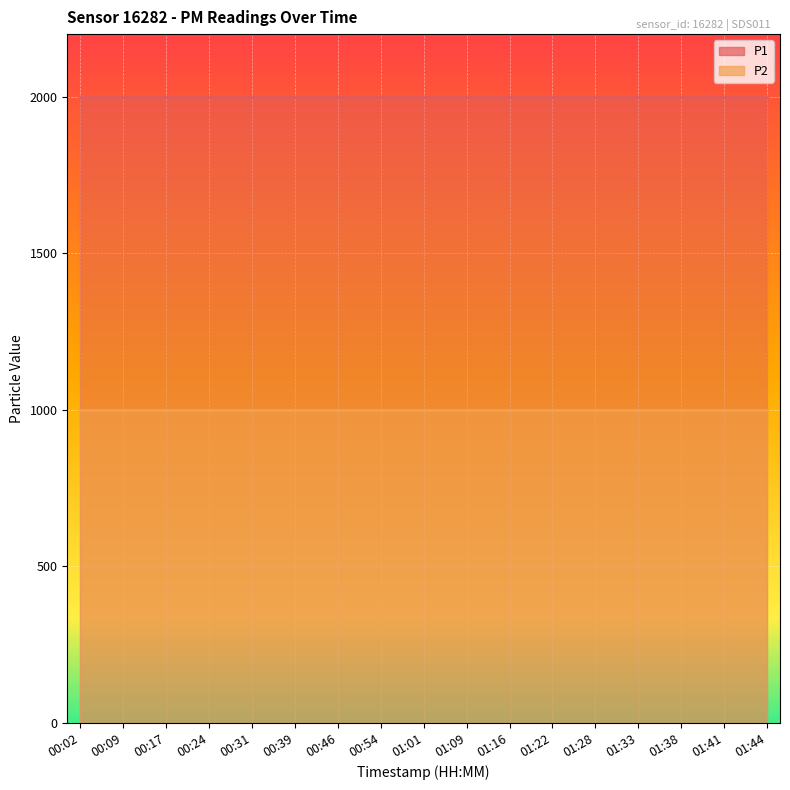

What is the total value across all series at 01:41?

2999.8